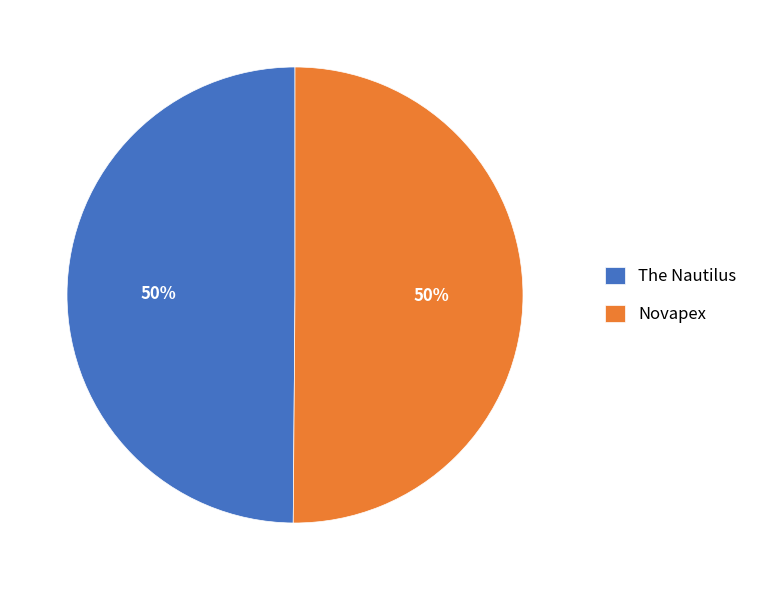

How many slices are in this pie chart?

2